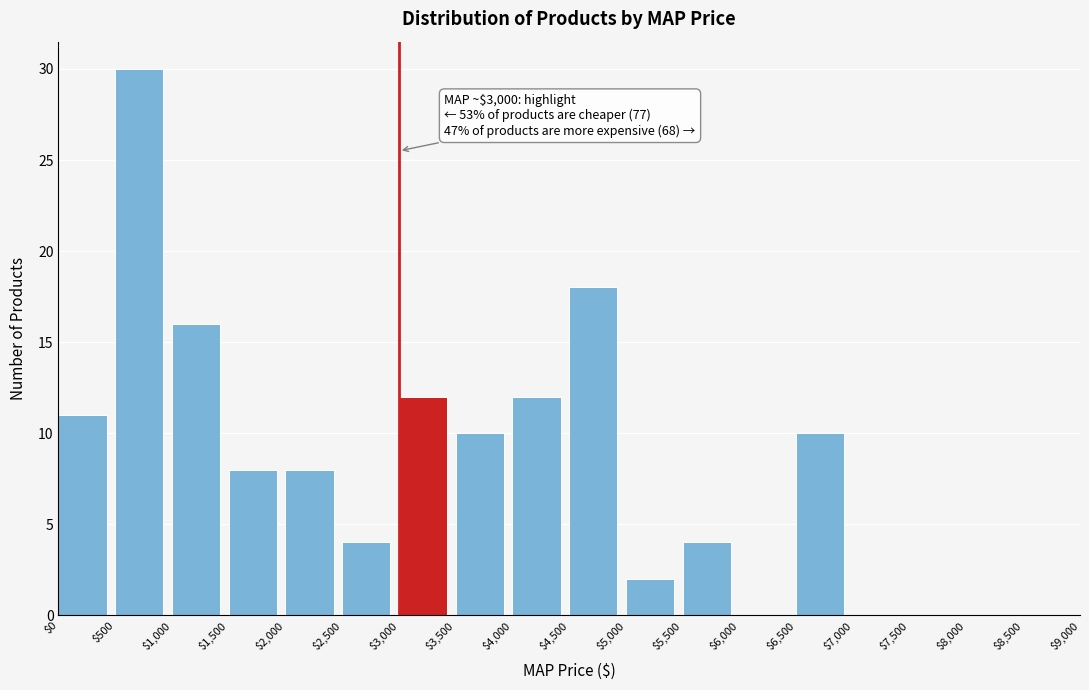

Which range on the x-axis has the tallest bar?

$500 to $1,000